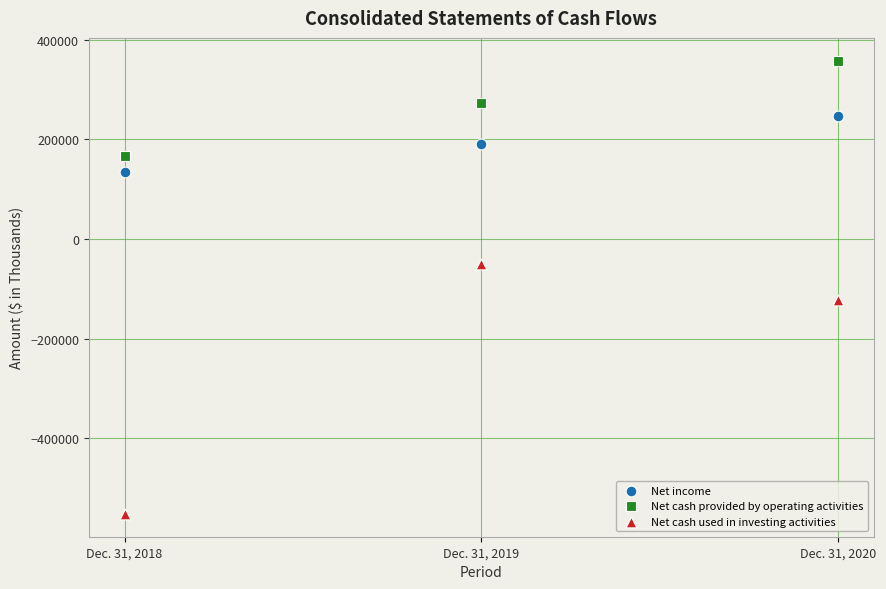

Which series has the widest spread of Y values?

Net cash used in investing activities